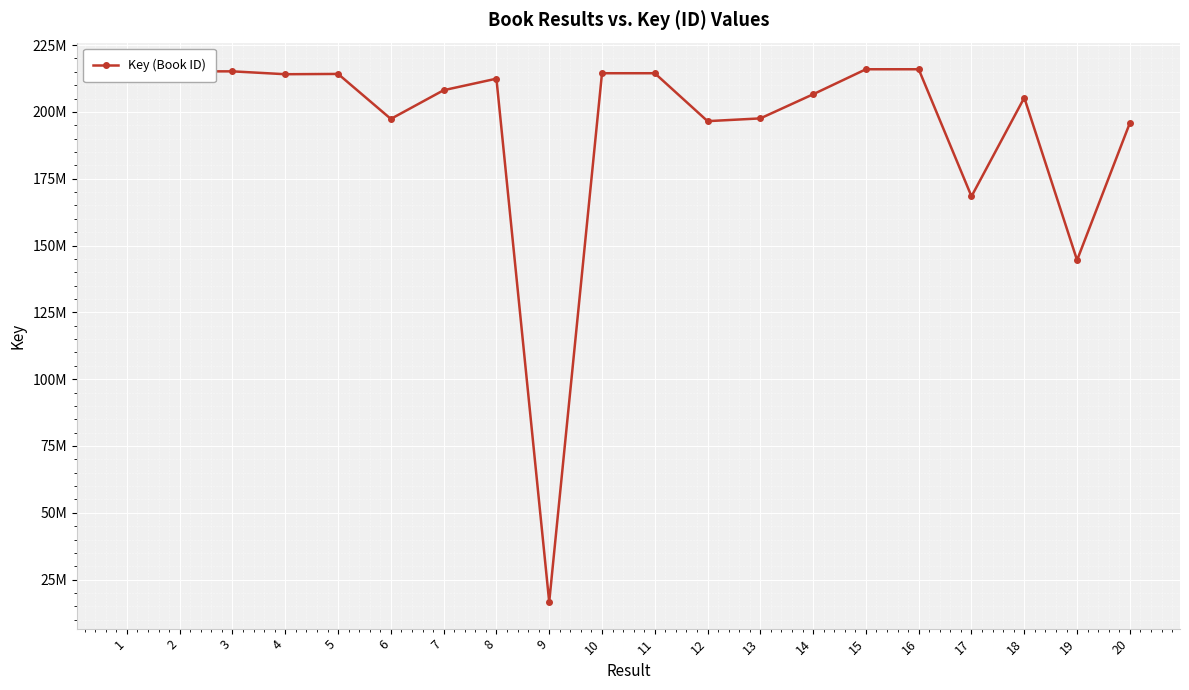

Rank the categories by value from lowest to highest.

9, 19, 17, 20, 12, 6, 13, 18, 14, 7, 8, 4, 5, 10, 11, 3, 2, 1, 16, 15